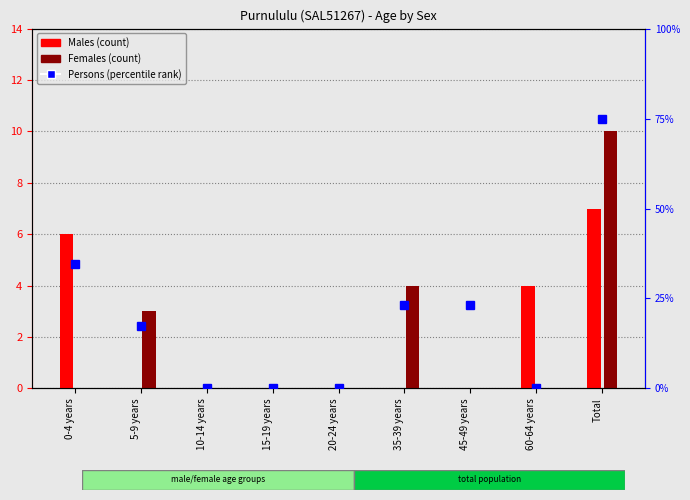

What is the difference between the Females values at 15-19 years and 35-39 years?

4.0